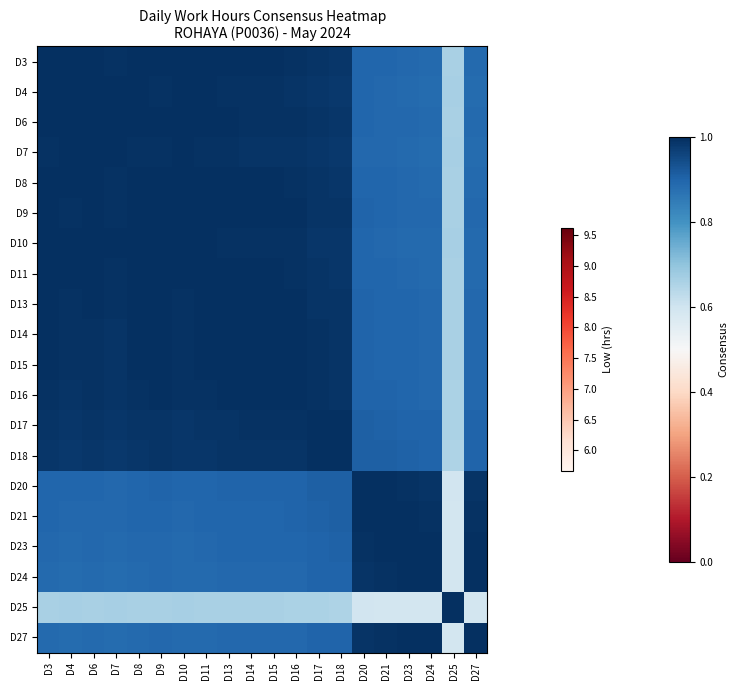

Which series has the widest spread of values?

D24